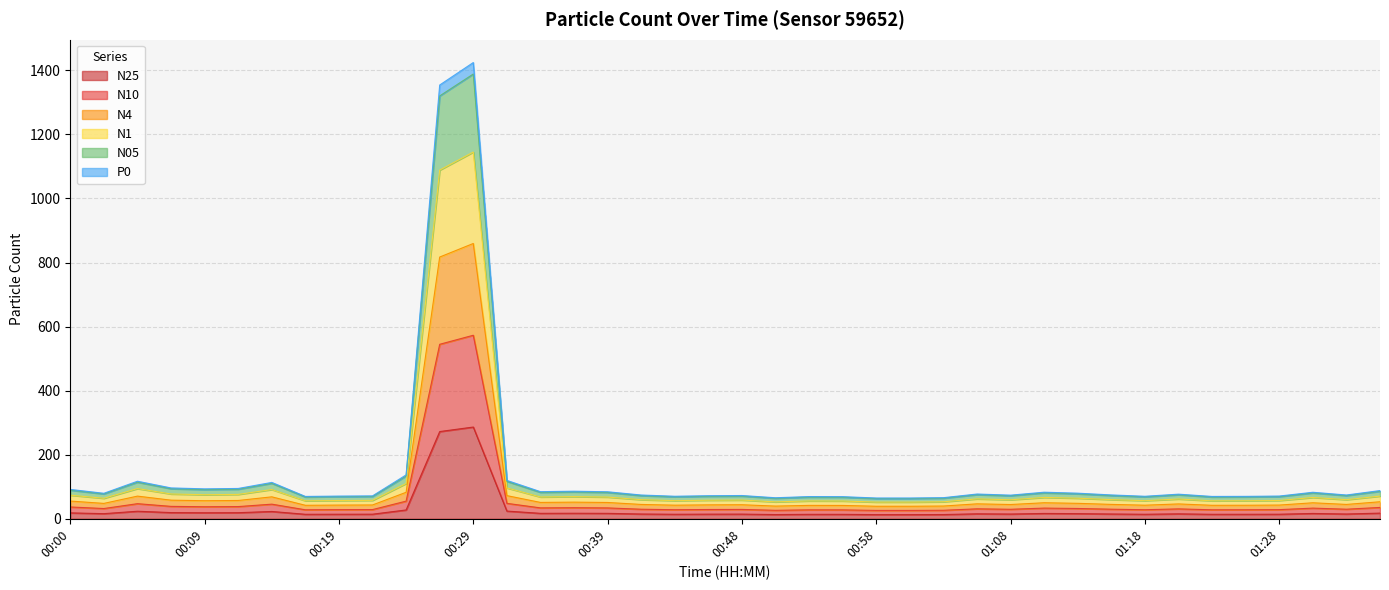

In N4, how many points are higher than both neighbors (excluding endpoints)?

10